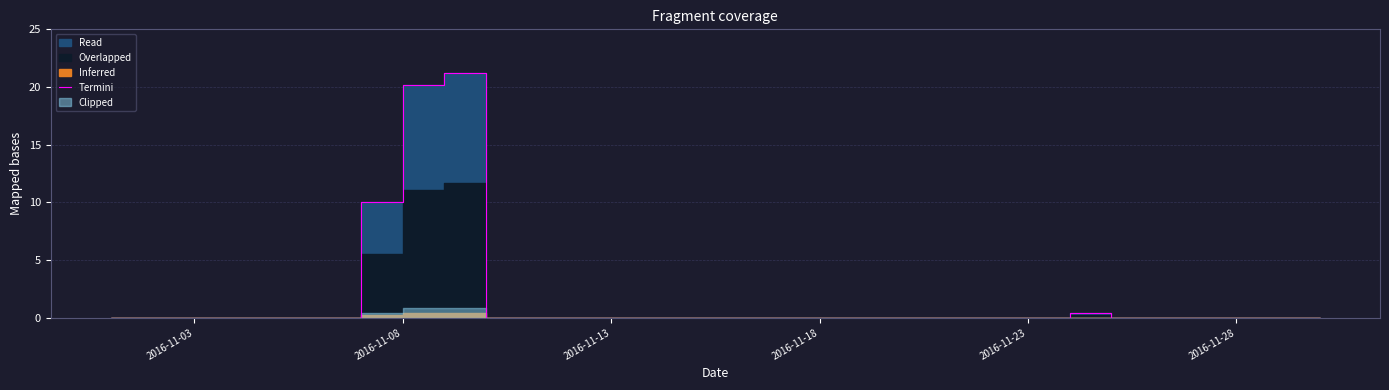

Is it true that the value at 19 is 10.1?

False